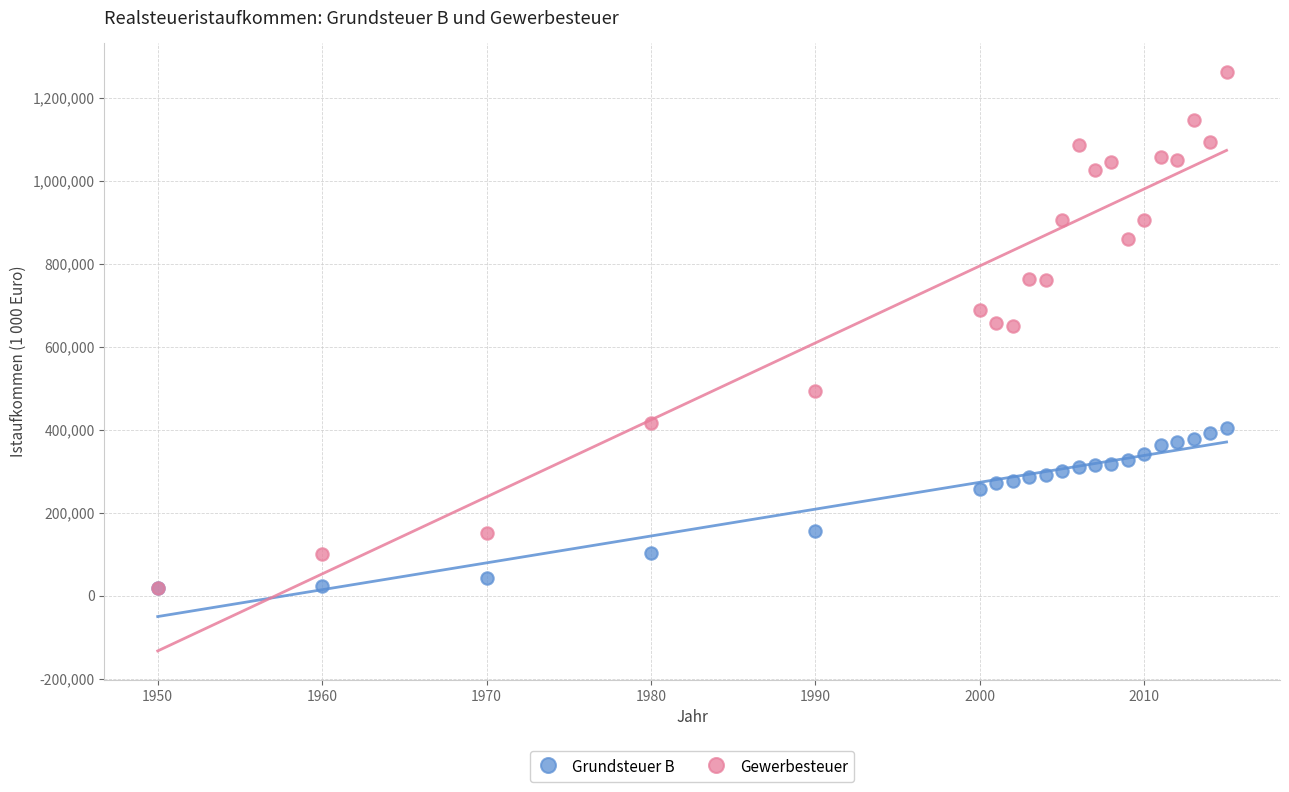

Which series has the largest Y range (max minus min)?

Gewerbesteuer